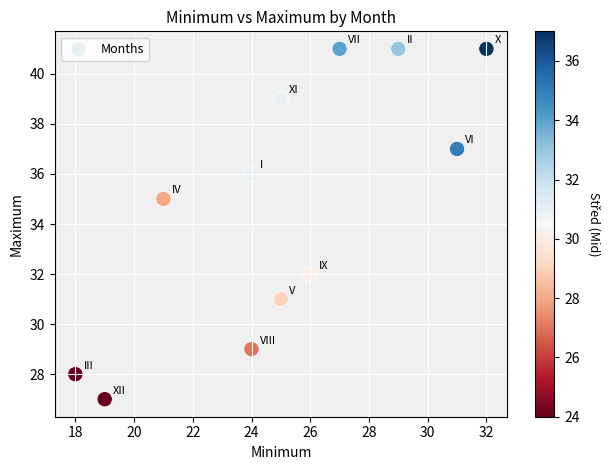

What Y value in the scatter plot is closest to 34?

35